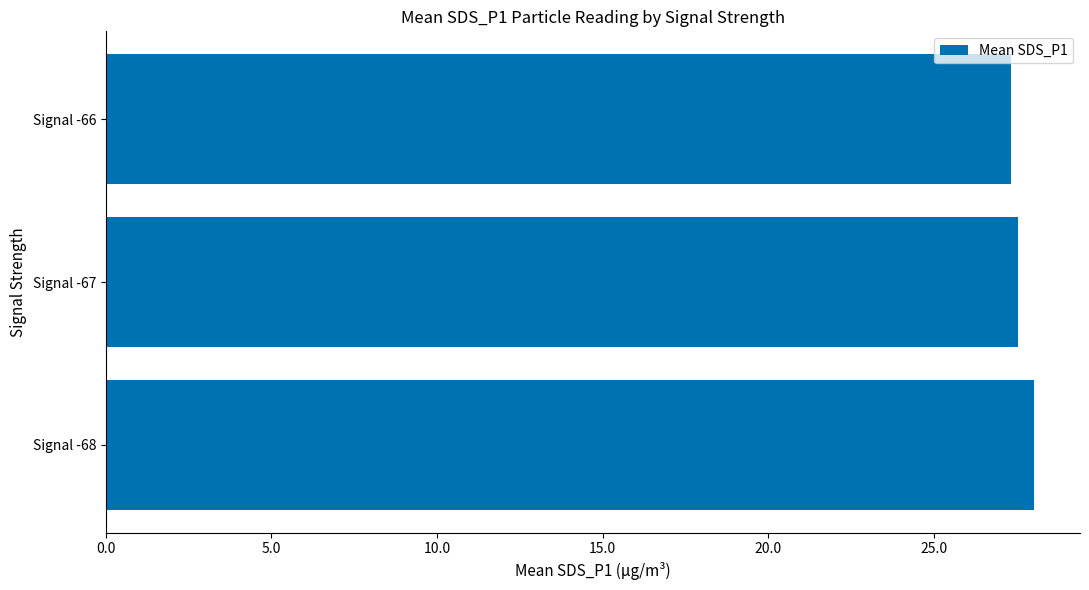

What is the maximum value shown in the chart?

28.0